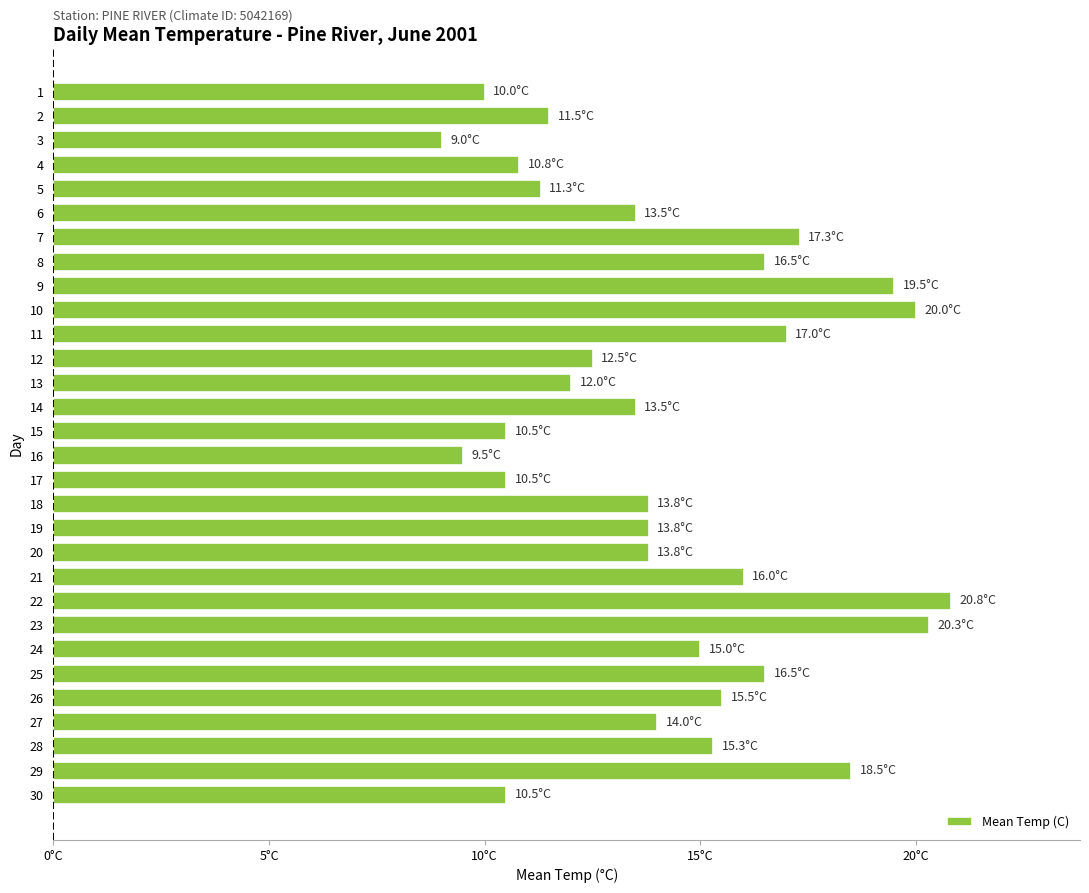

Are the bars horizontal?

Yes